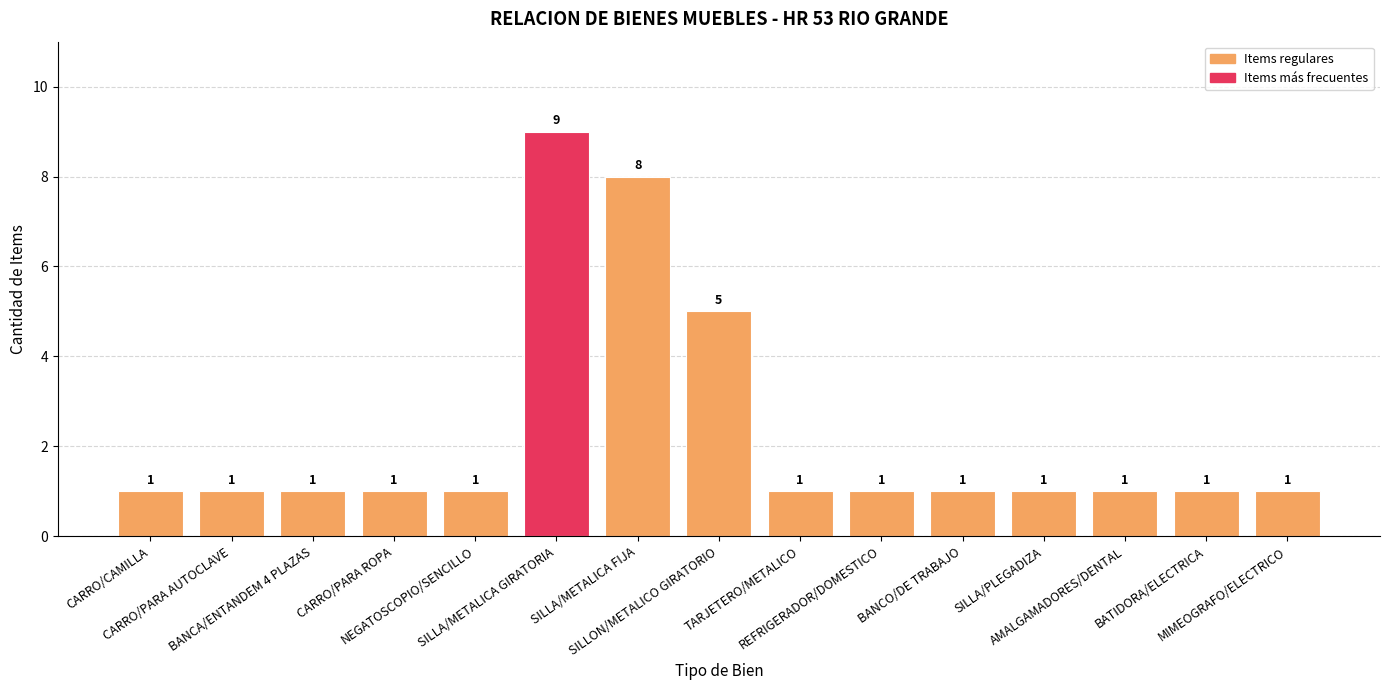

What is the value of the 12th bar from the left?

1